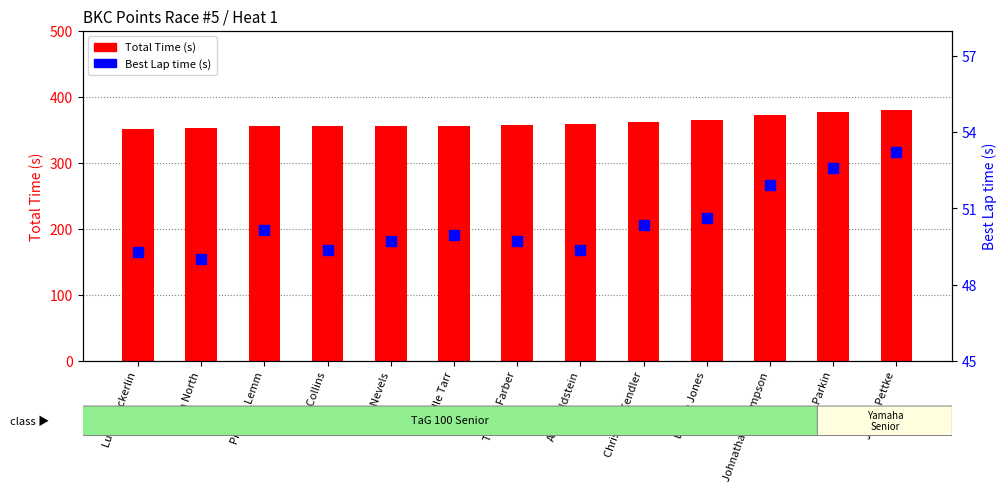

At which category is the sum across all series the highest?

James Pettke